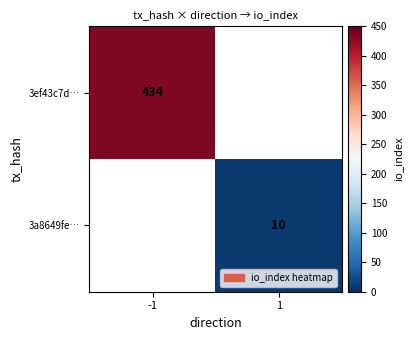

Is it true that 3a8649fe… equals 16.8 at 1?

False